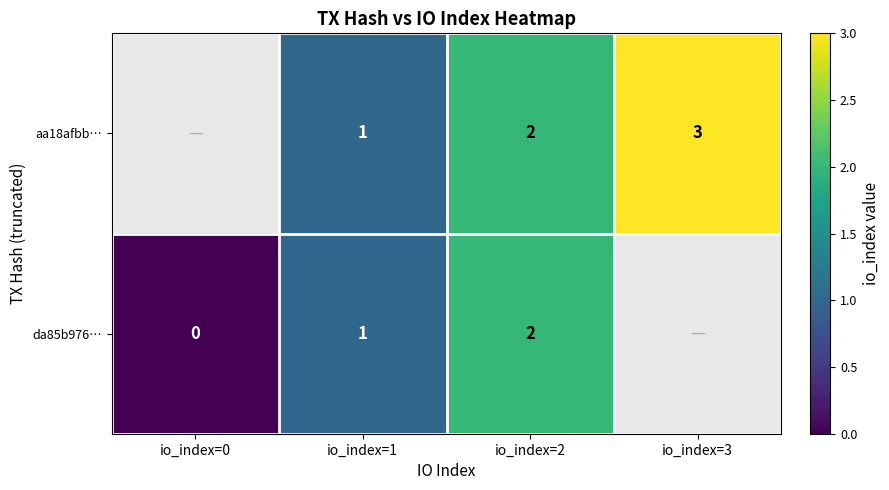

The da85b976… series shows 2 at io_index=2. True or false?

True